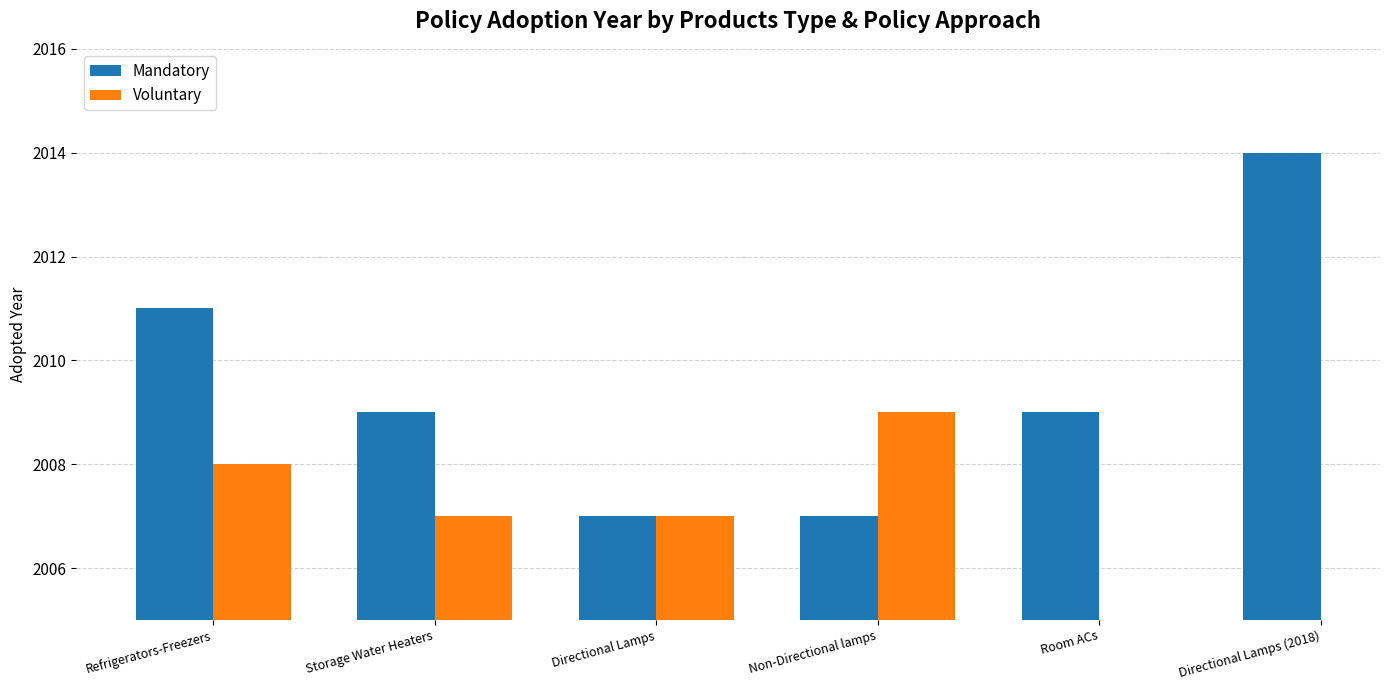

Rank the series at Refrigerators-Freezers from highest to lowest value.

Mandatory, Voluntary